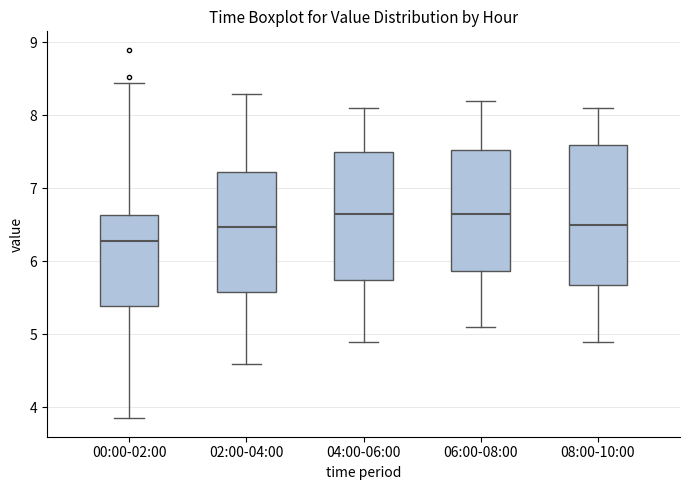

Which box is the tallest, from its lower edge to its upper edge?

08:00-10:00